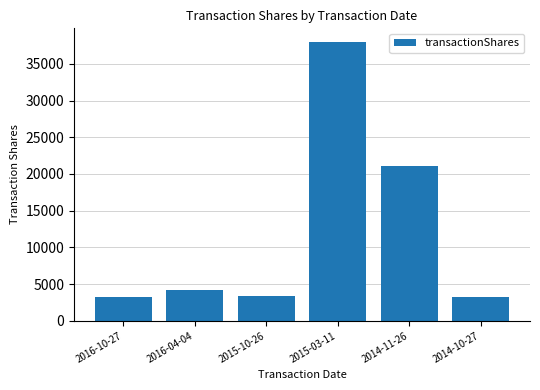

Does the chart contain stacked bars?

No